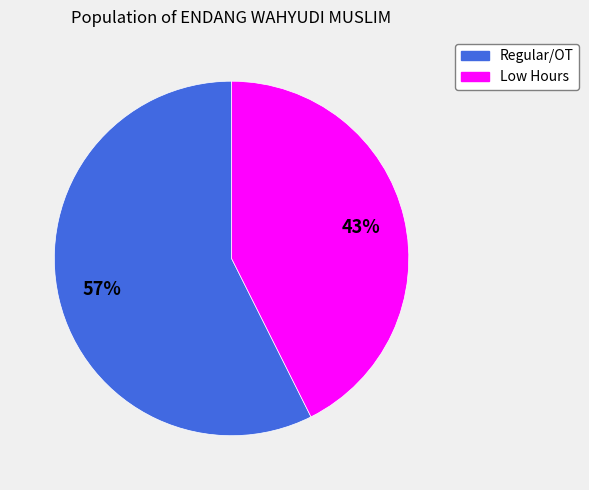

To the nearest percent, what is the average slice percentage?

50%